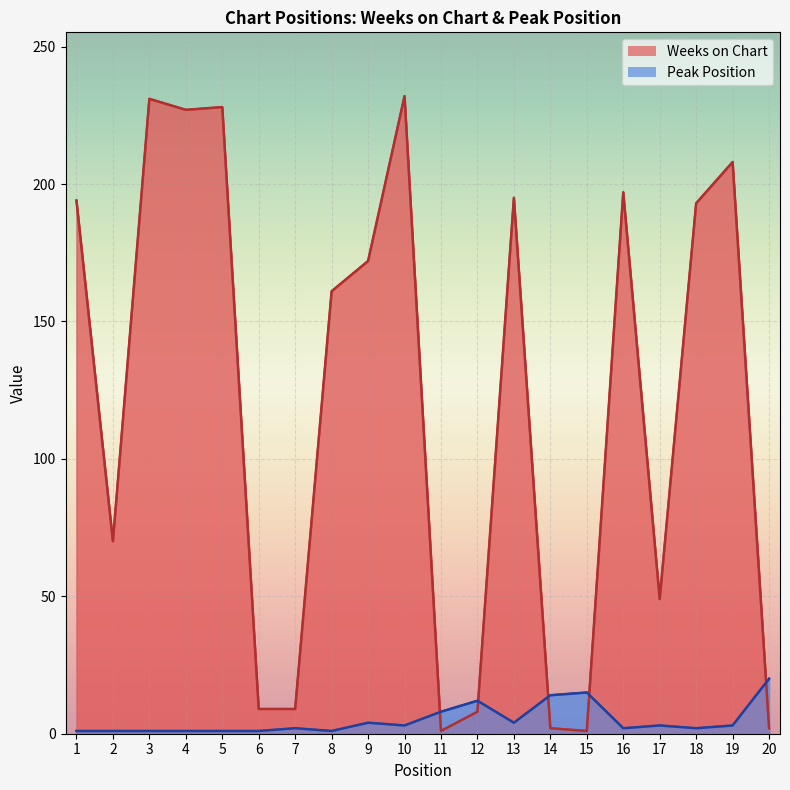

What is the value of the Weeks on Chart point at the 2nd from the left?

70